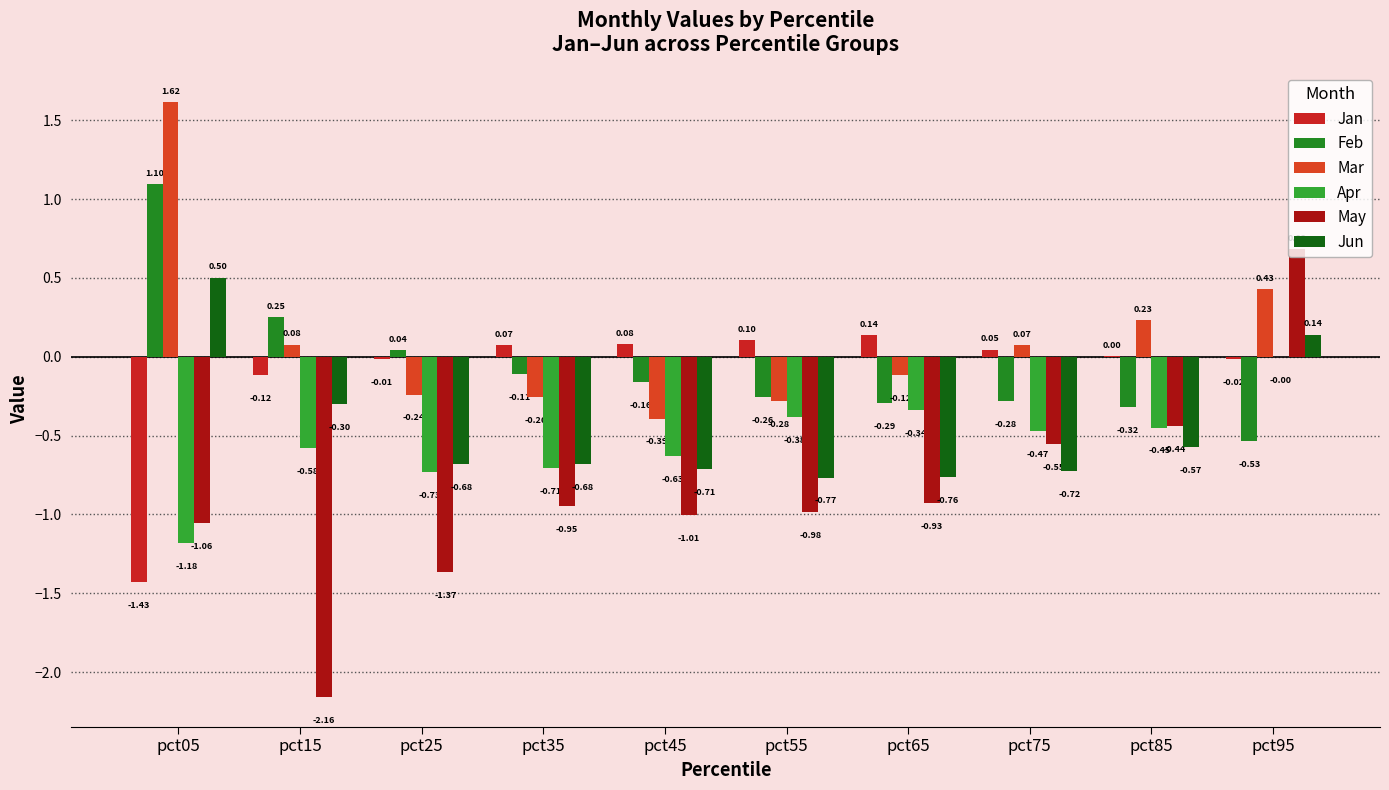

What is the difference between the second highest and minimum values in the Feb series?

0.8